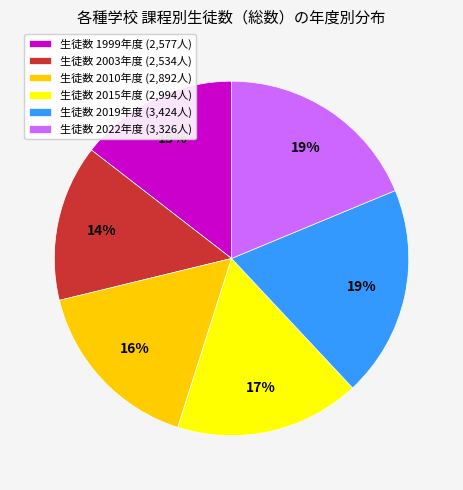

Approximately how many times larger is the value at 生徒数 2003年度 (2,534人) compared to 生徒数 2015年度 (2,994人)?

0.8